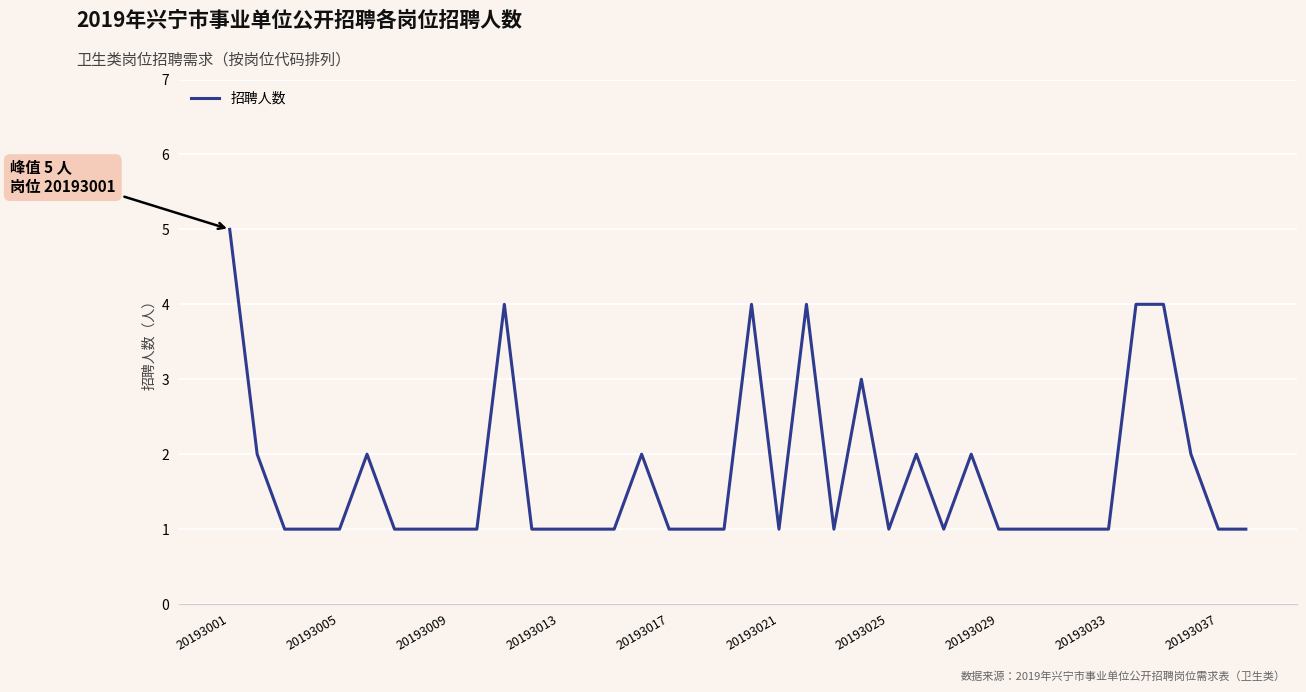

What is the maximum value shown in the chart?

5